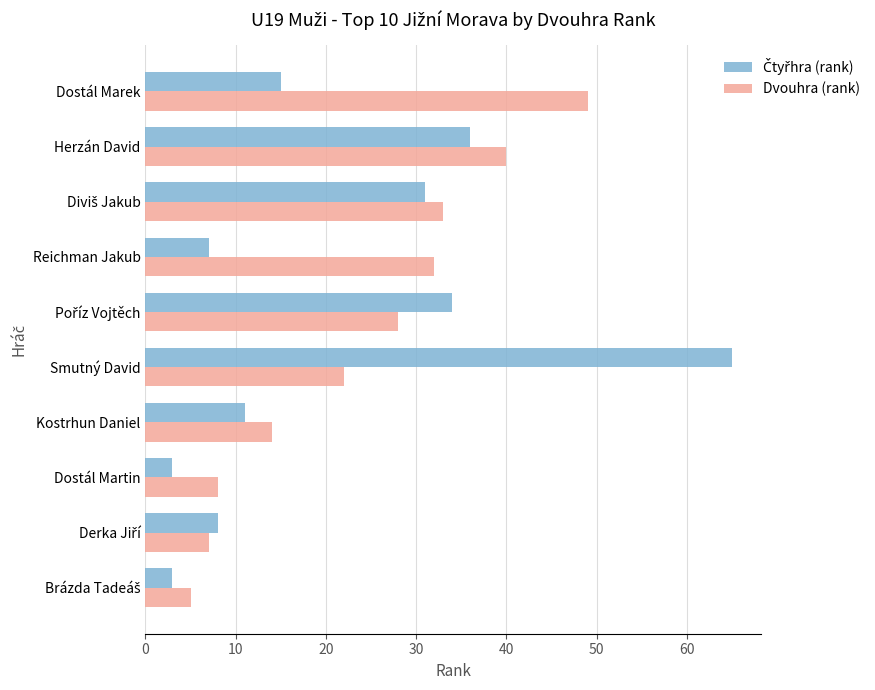

Is it true that Dvouhra (rank) equals 56 at Reichman Jakub?

False